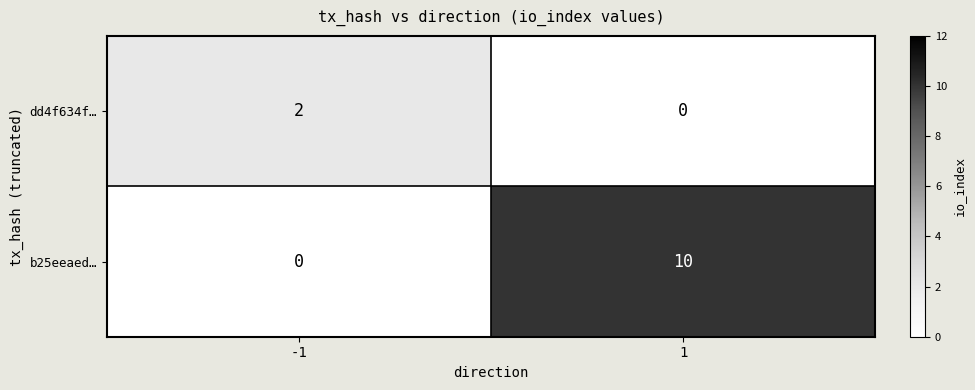

What is the average value of the b25eeaed… series?

5